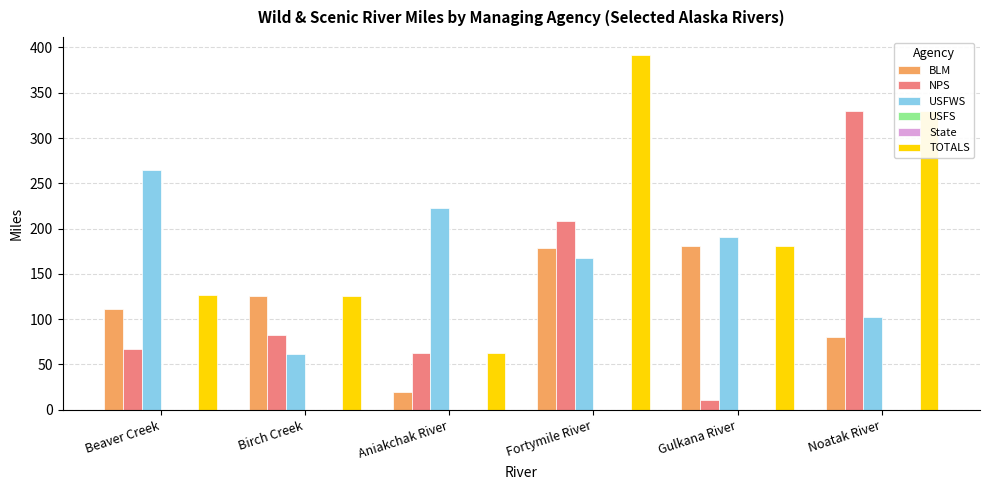

What is the difference between the highest and lowest values at Aniakchak River?

223